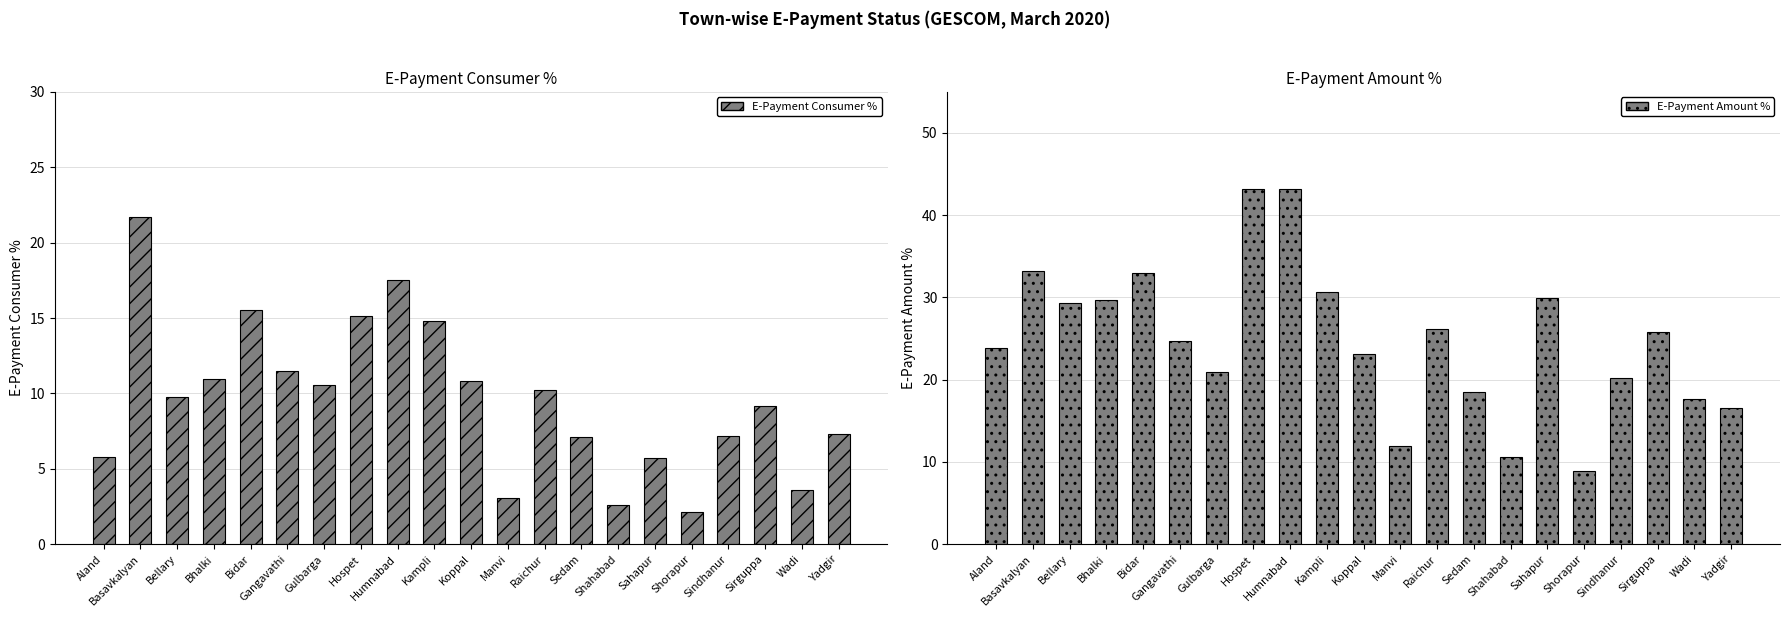

Reading right to left, list all the values displayed in this chart.

E-Payment Consumer %: 7.3	3.6	9.1	7.2	2.1	5.8	2.6	7.1	10.2	3.1	10.9	14.8	17.5	15.1	10.5	11.5	15.5	11.0	9.8	21.7	5.8
E-Payment Amount %: 16.6	17.7	25.8	20.2	8.9	29.9	10.6	18.6	26.1	12.0	23.2	30.7	43.2	43.2	21.0	24.7	32.9	29.7	29.4	33.2	23.8